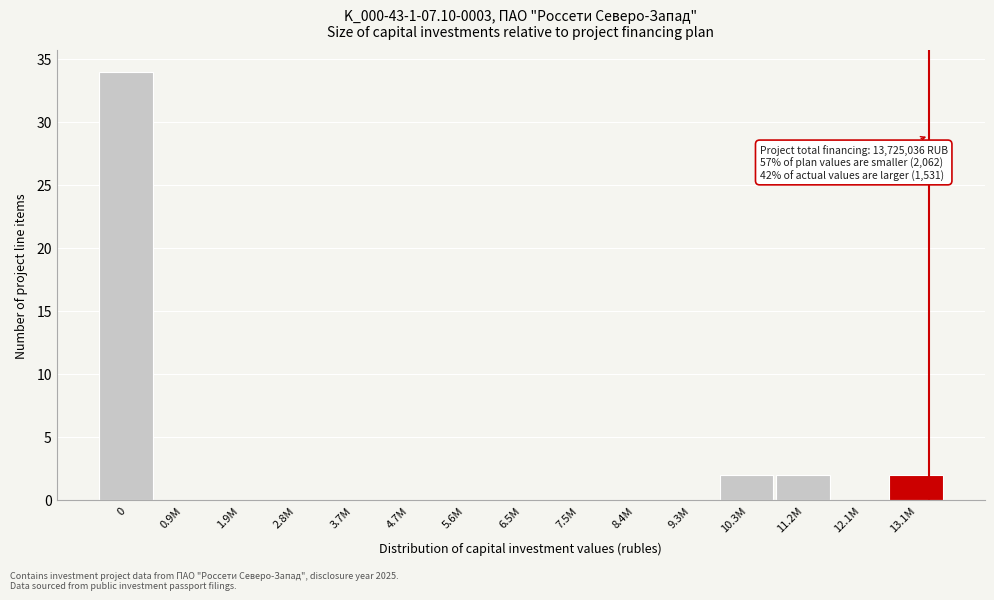

Reading left to right, what are all the values shown in this chart?

0=34	0.9M=0	1.9M=0	2.8M=0	3.7M=0	4.7M=0	5.6M=0	6.5M=0	7.5M=0	8.4M=0	9.3M=0	10.3M=2	11.2M=2	12.1M=0	13.1M=2